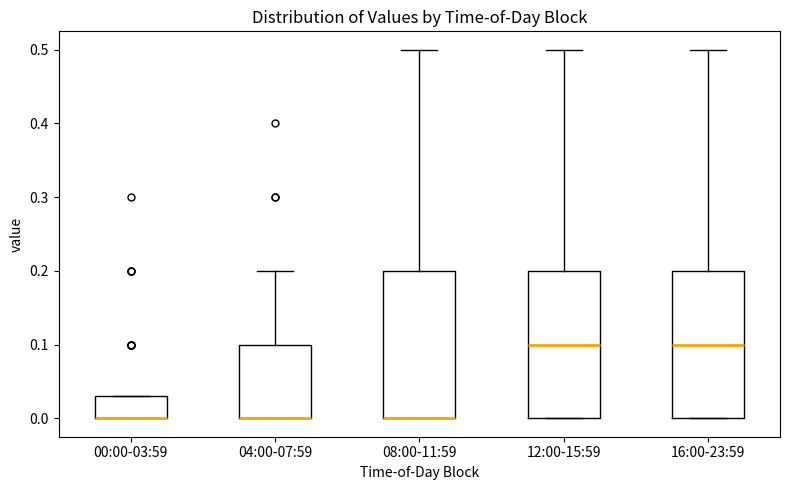

Reading left to right, read every box against the y-axis: the position of its median line, the range the box covers, and the ends of its whiskers. The values are not printed on the chart, so give them approximately, as read against the axis.

00:00-03:59: median 0.00 (drawn on the box's lower edge), box 0.00 to 0.03, whiskers 0.00 to 0.03
04:00-07:59: median 0.00 (drawn on the box's lower edge), box 0.00 to 0.10, whiskers 0.00 to 0.20
08:00-11:59: median 0.00 (drawn on the box's lower edge), box 0.00 to 0.20, whiskers 0.00 to 0.50
12:00-15:59: median 0.10, box 0.00 to 0.20, whiskers 0.00 to 0.50
16:00-23:59: median 0.10, box 0.00 to 0.20, whiskers 0.00 to 0.50